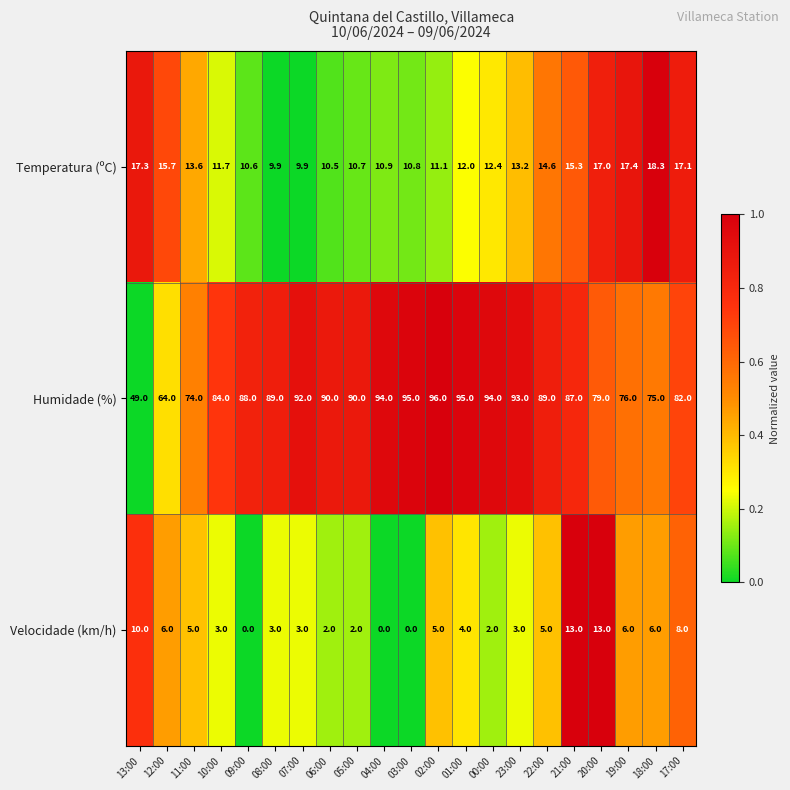

Which series has the largest range (max minus min)?

Humidade (%)